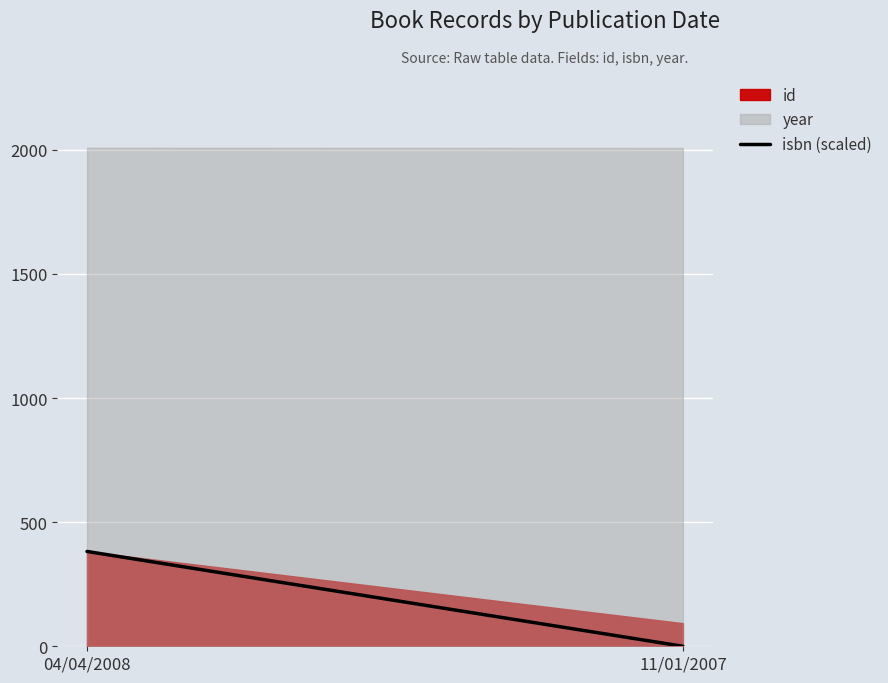

What is the label of the 1st point from the right?

11/01/2007